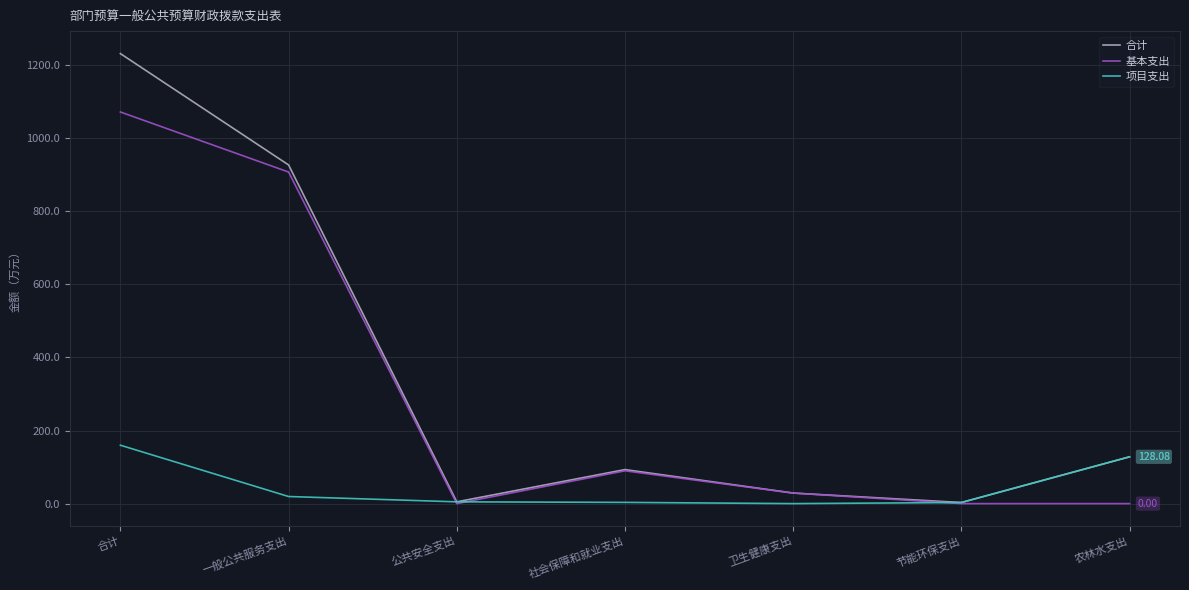

Rank the series at 合计 from lowest to highest value.

项目支出, 基本支出, 合计